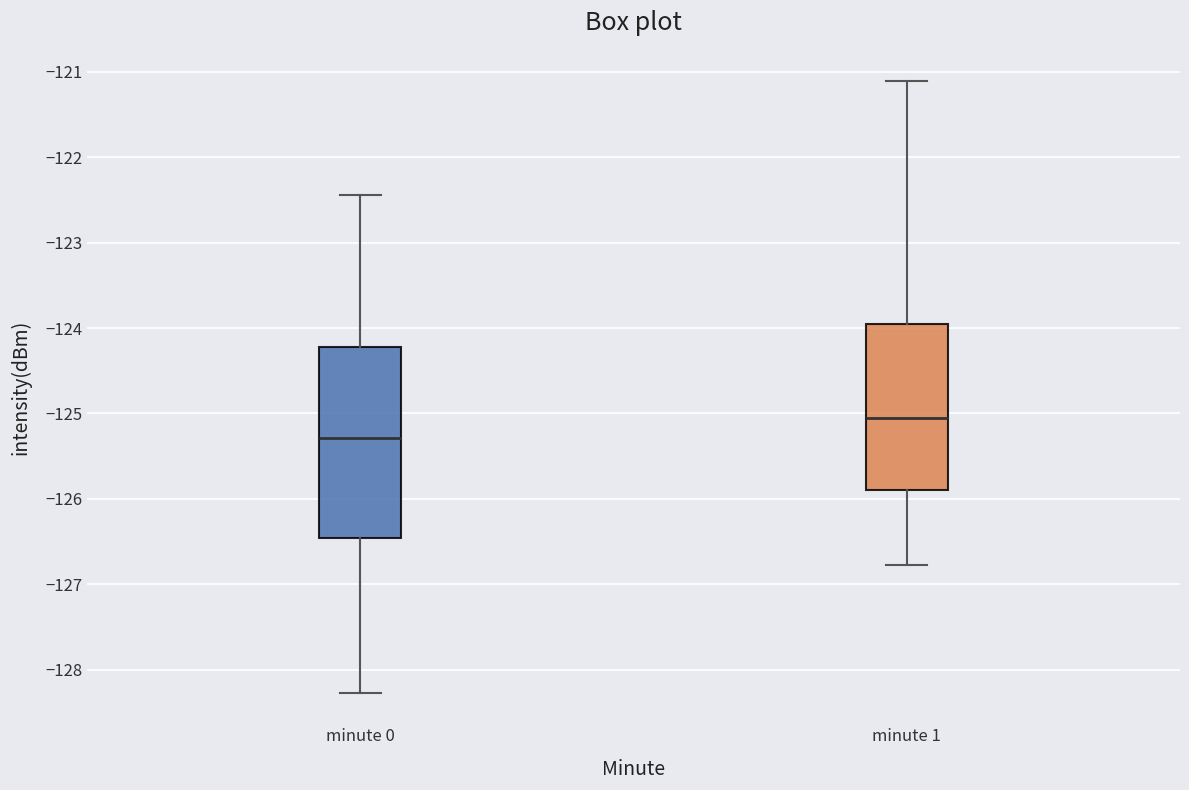

Reading left to right, read every box against the y-axis: the position of its median line, the range the box covers, and the ends of its whiskers. The values are not printed on the chart, so give them approximately, as read against the axis.

minute 0: median -125.3, box -126.5 to -124.2, whiskers -128.3 to -122.4
minute 1: median -125.0, box -125.9 to -123.9, whiskers -126.8 to -121.1